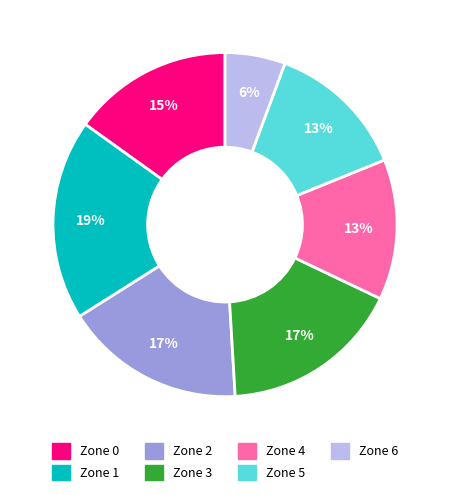

Do Zone 3 and Zone 2 together represent more than half of the pie?

No